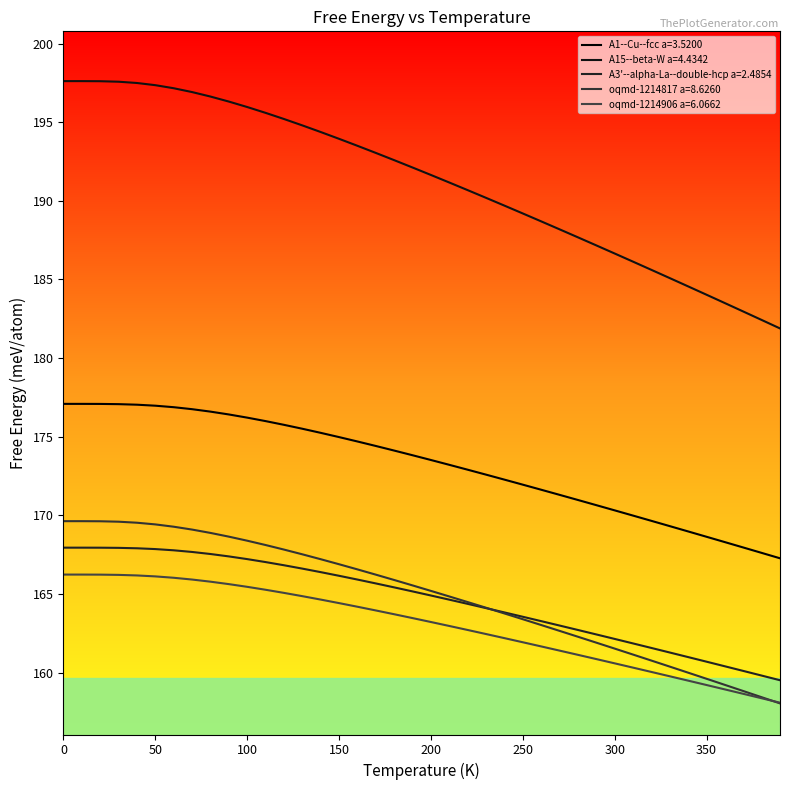

What is the greatest value displayed?

197.6